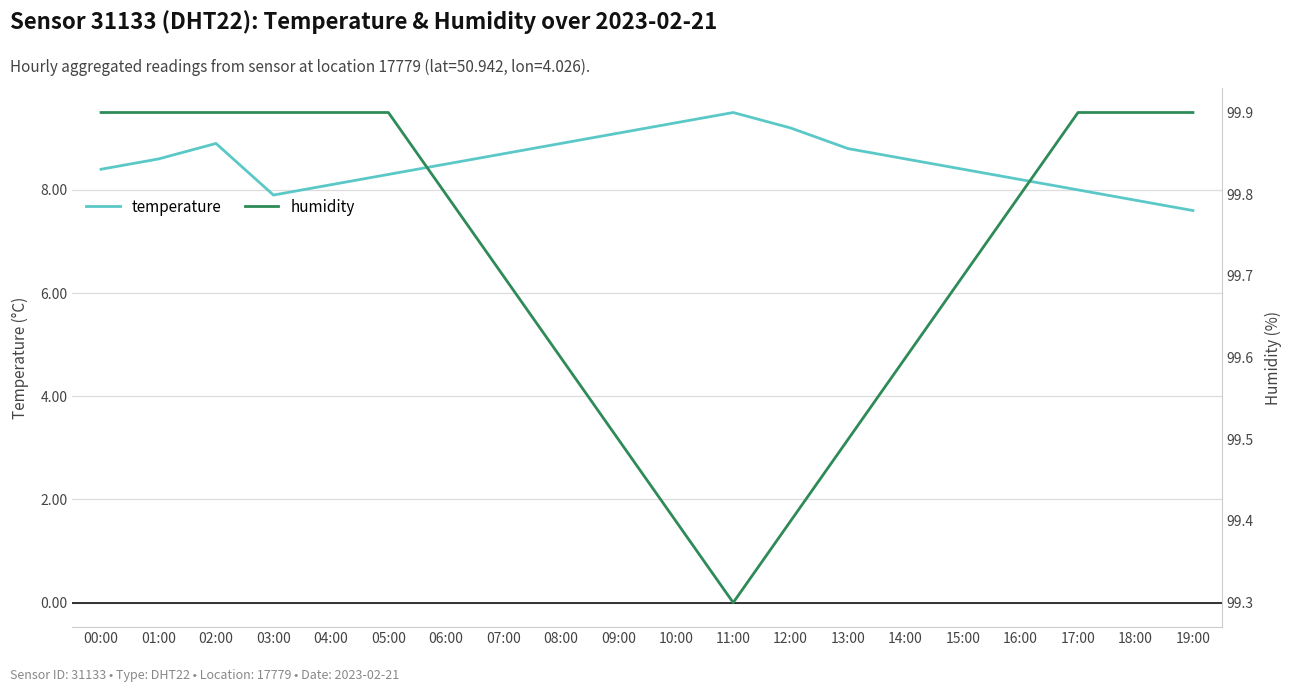

What is the sum of all humidity values?

1994.4